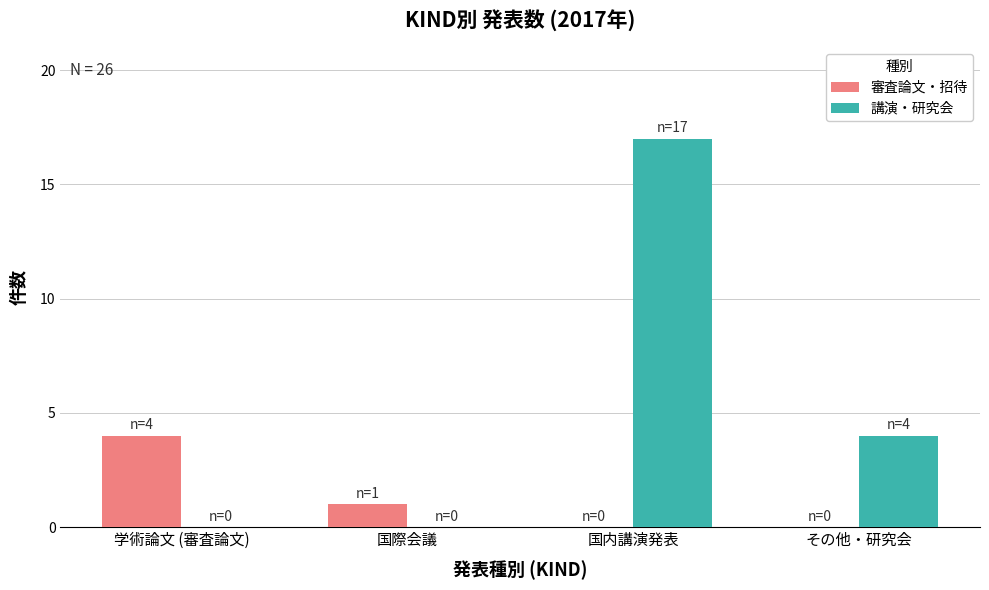

Is it true that 審査論文・招待 equals 1 at 国際会議?

True